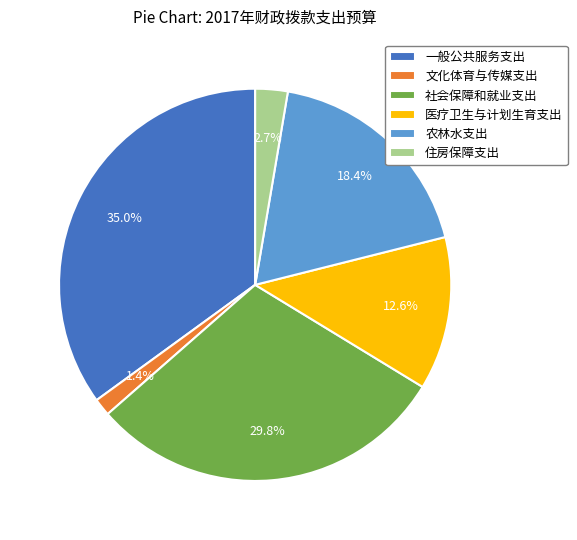

Is 文化体育与传媒支出 the majority of the pie?

No